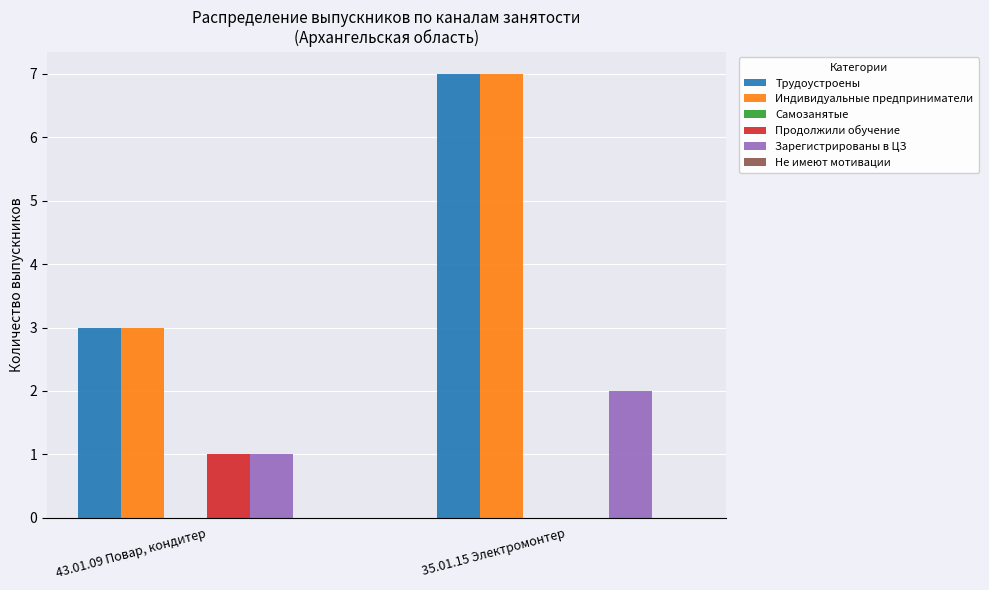

What is the maximum value shown in the chart?

7